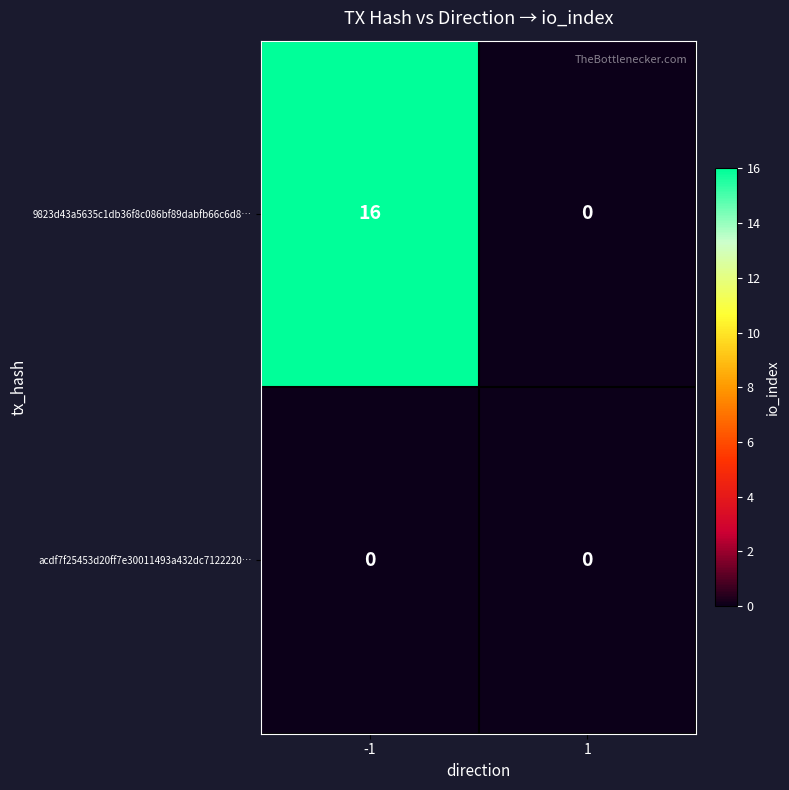

What is the difference between the highest and lowest values at -1?

16